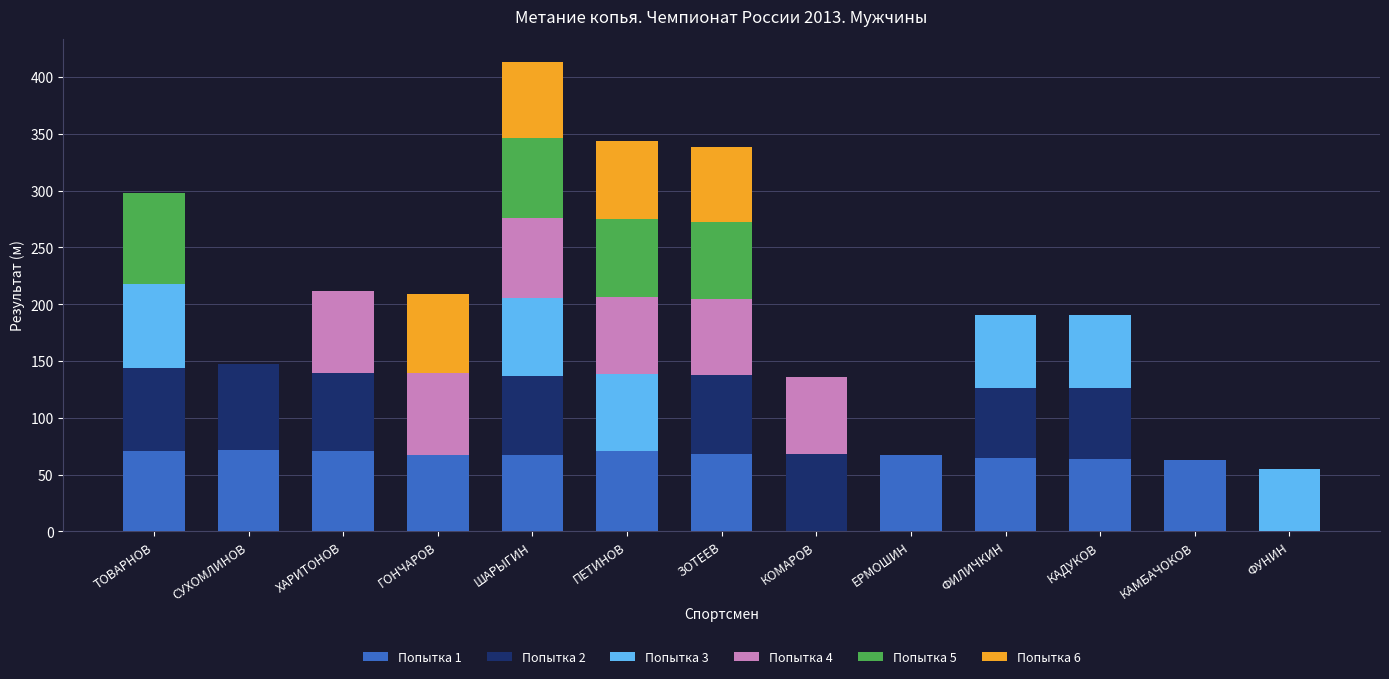

True or false: Попытка 1 has a value of 25.5 at ЗОТЕЕВ.

False